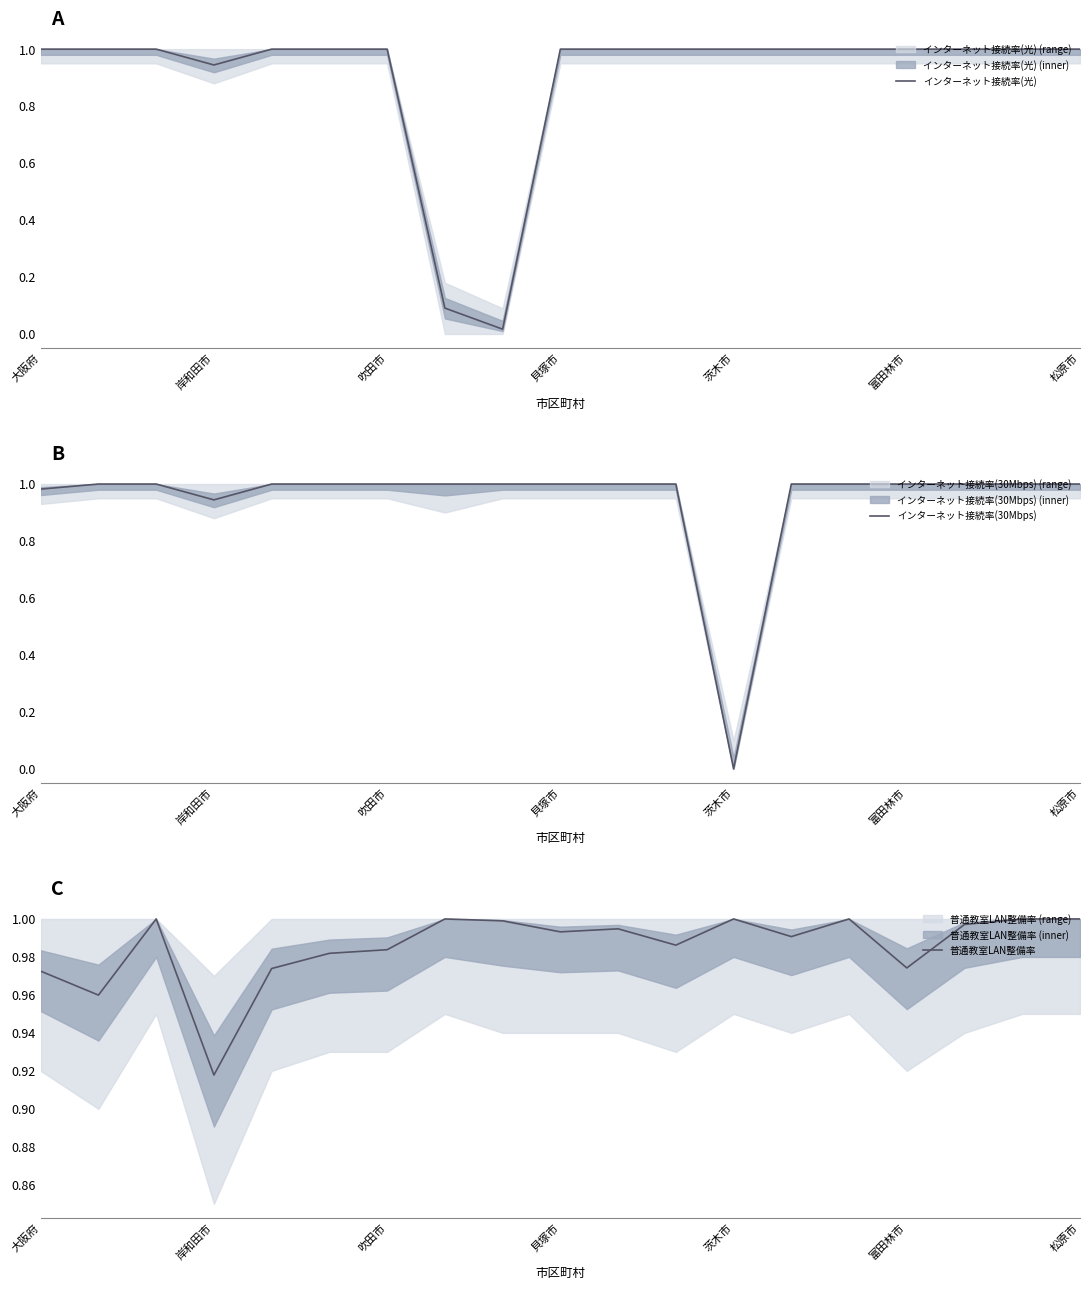

Which series has the largest range (max minus min)?

インターネット接続率(30Mbps)